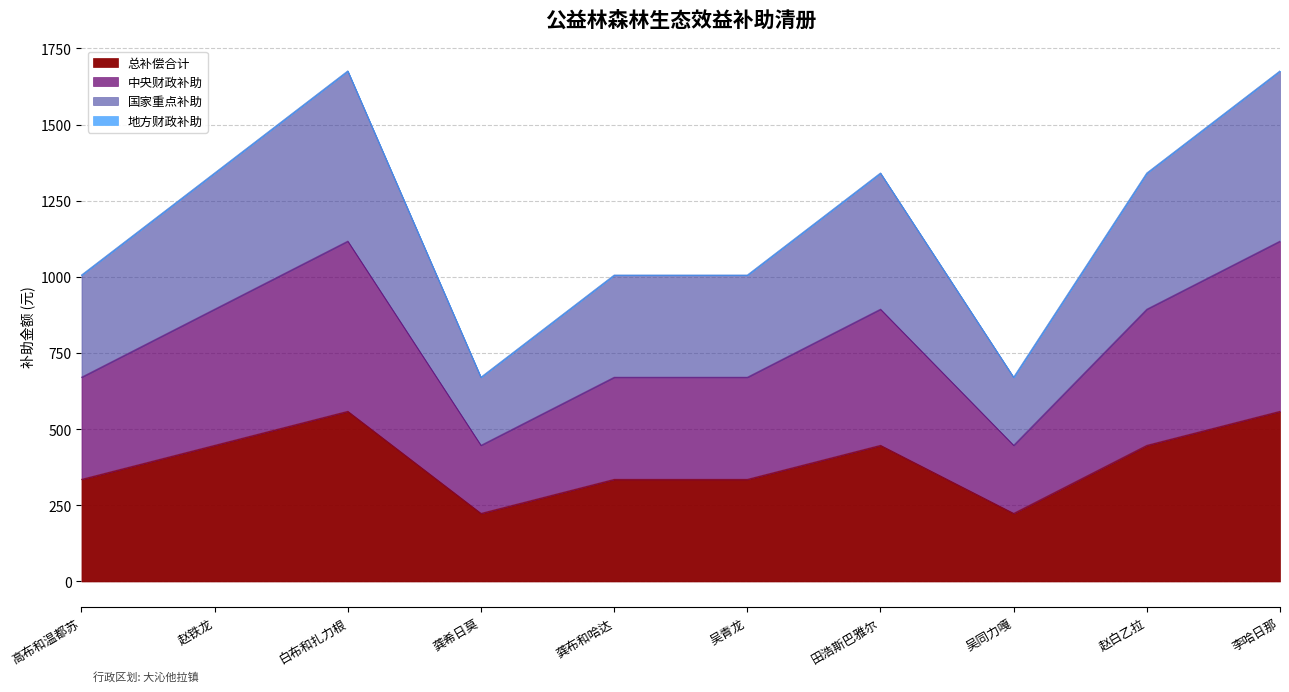

True or false: 国家重点补助 and 总补偿合计 intersect in this chart.

False